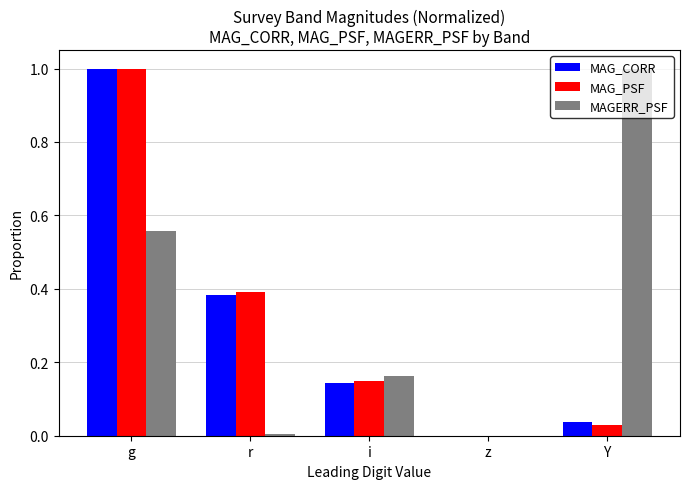

The MAG_PSF series shows 0.6 at g. True or false?

False